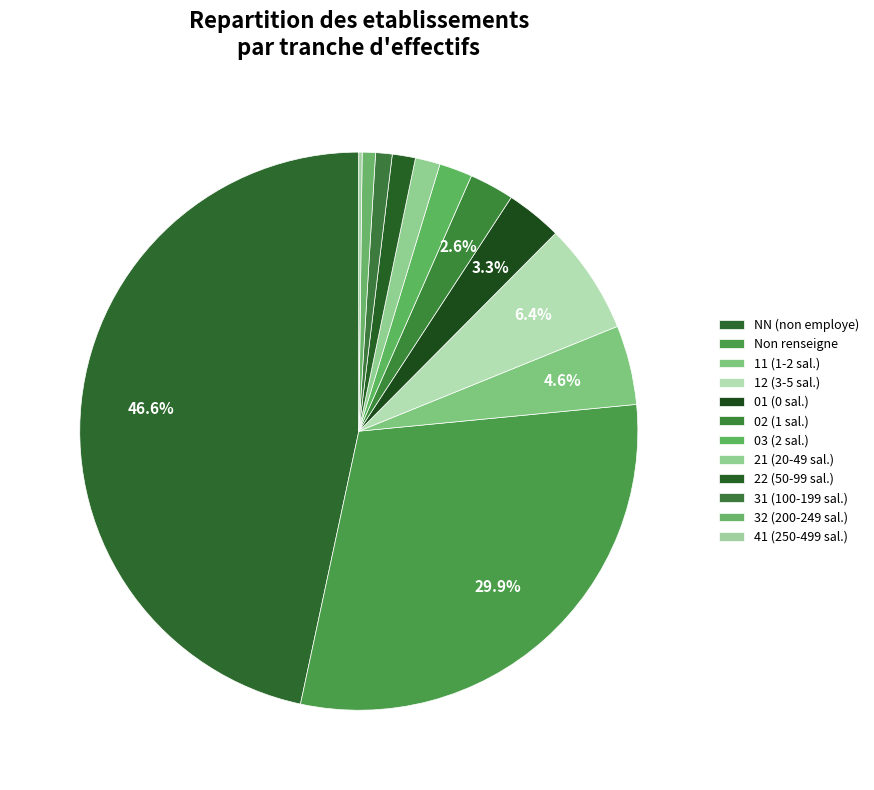

How many slices are in this pie chart?

12